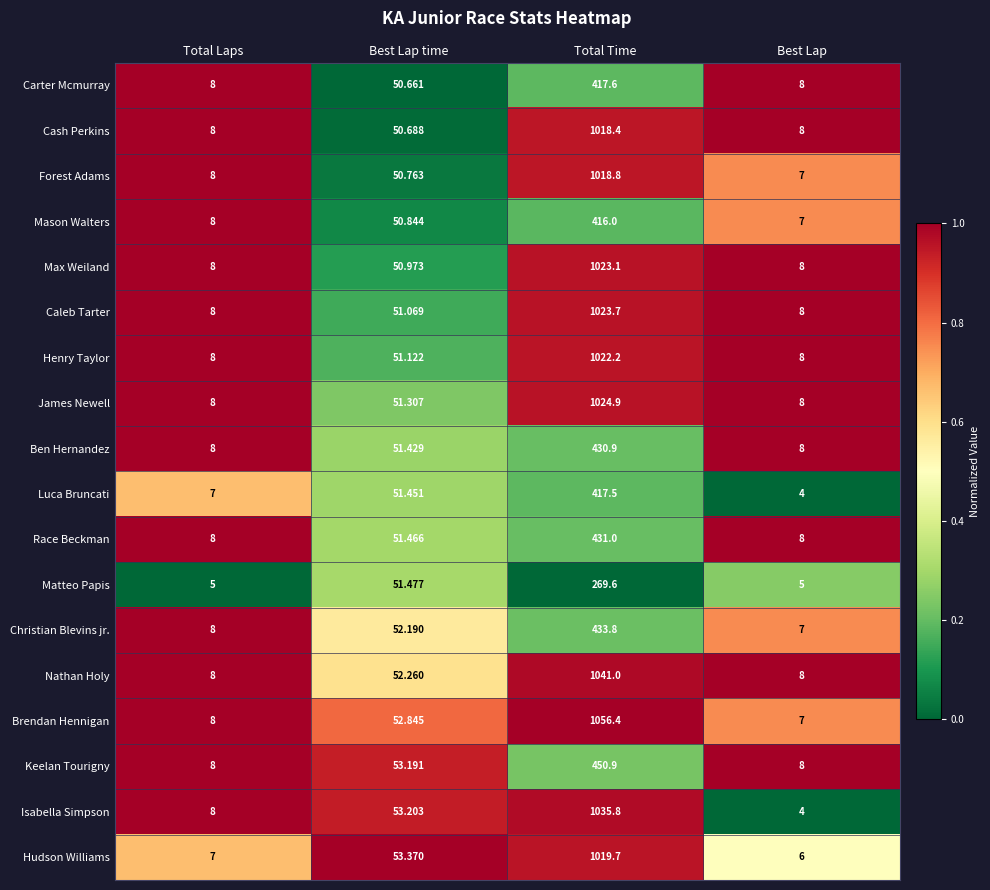

What is the difference between the highest and lowest values at Total Laps?

3.0